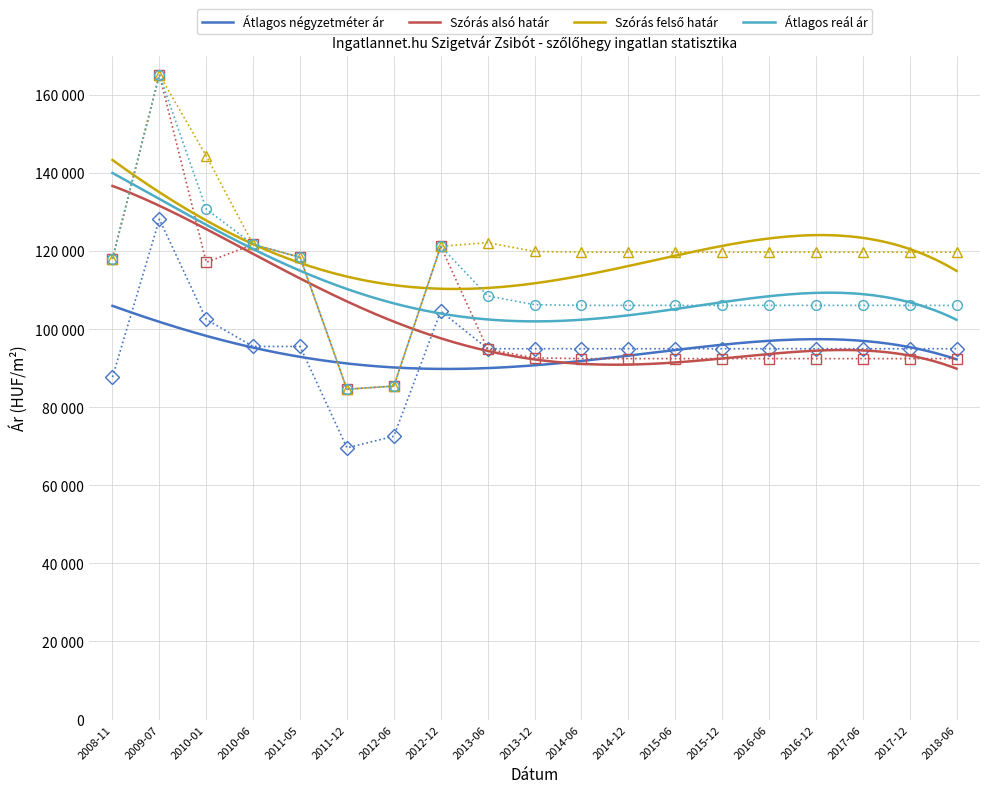

In Szórás felső határ, how many points are higher than both neighbors (excluding endpoints)?

2